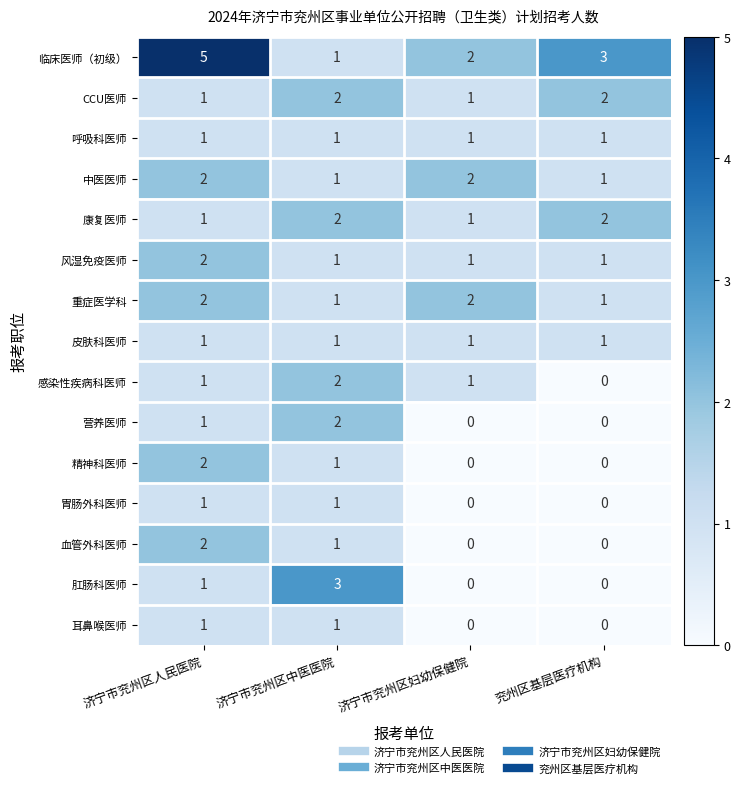

Which series changed the most between 济宁市兖州区人民医院 and 济宁市兖州区中医医院?

临床医师（初级）